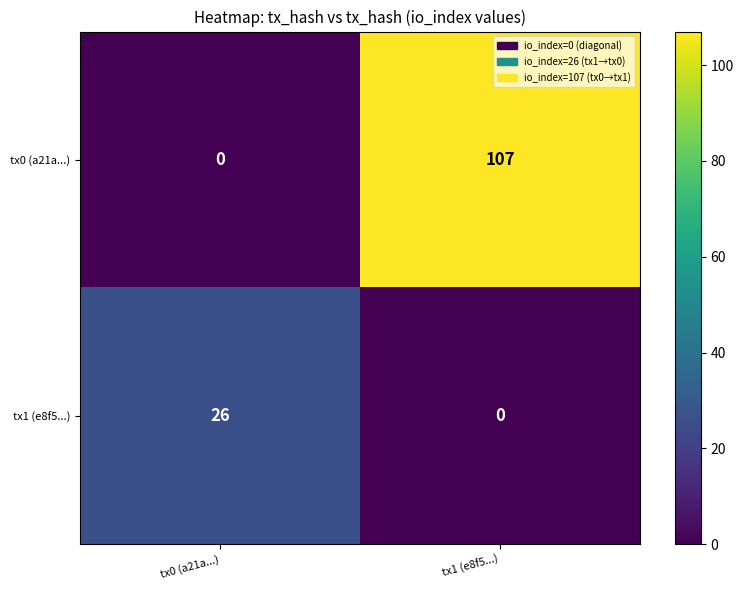

Between tx0 (a21a...) and tx1 (e8f5...), which series saw the biggest shift?

tx0 (a21a...)